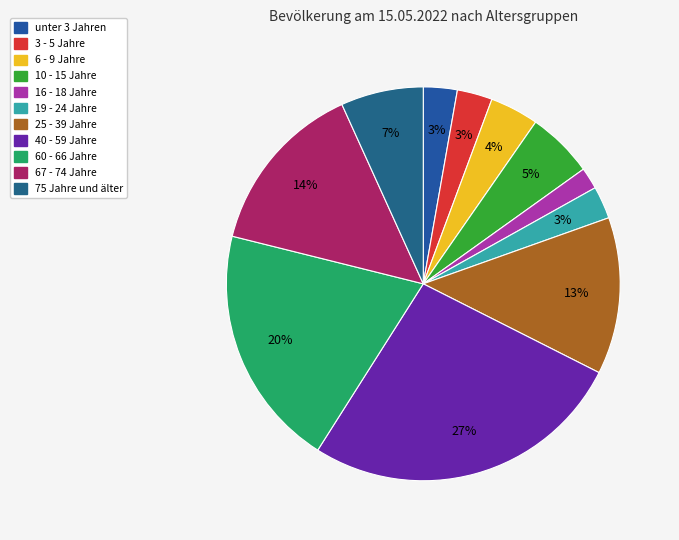

Which category has the biggest portion of the pie?

40 - 59 Jahre